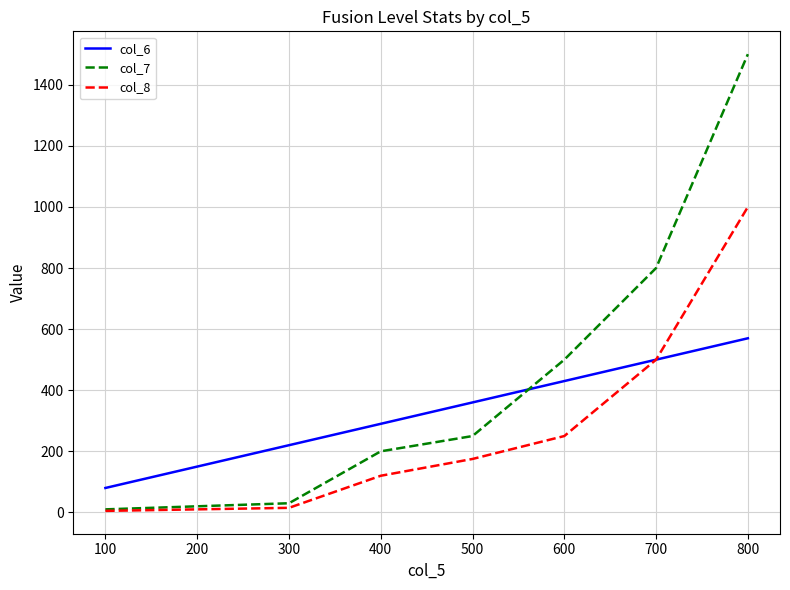

Which series has the largest range (max minus min)?

col_7